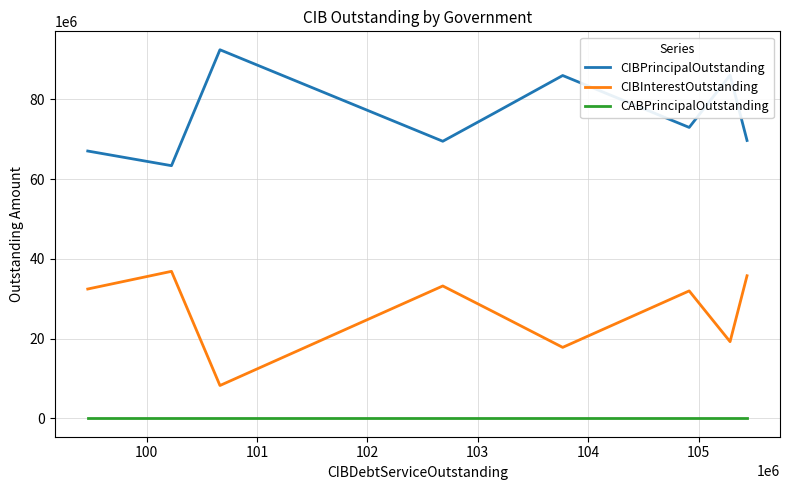

True or false: CABPrincipalOutstanding and CIBPrincipalOutstanding intersect in this chart.

False